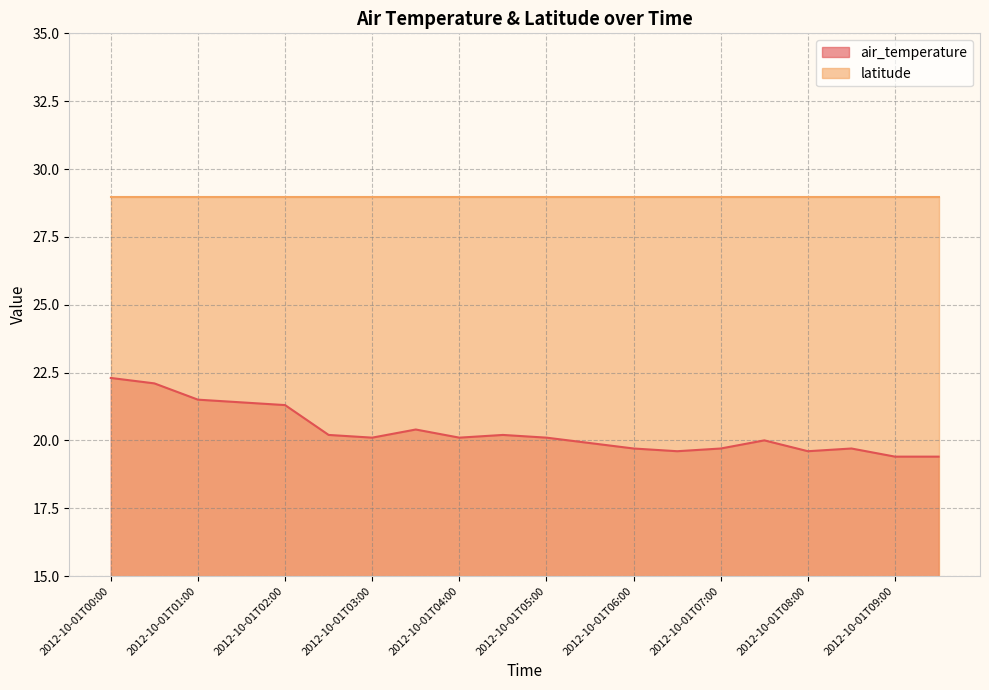

Which label corresponds to the smallest value in the chart?

2012-10-01T09:00